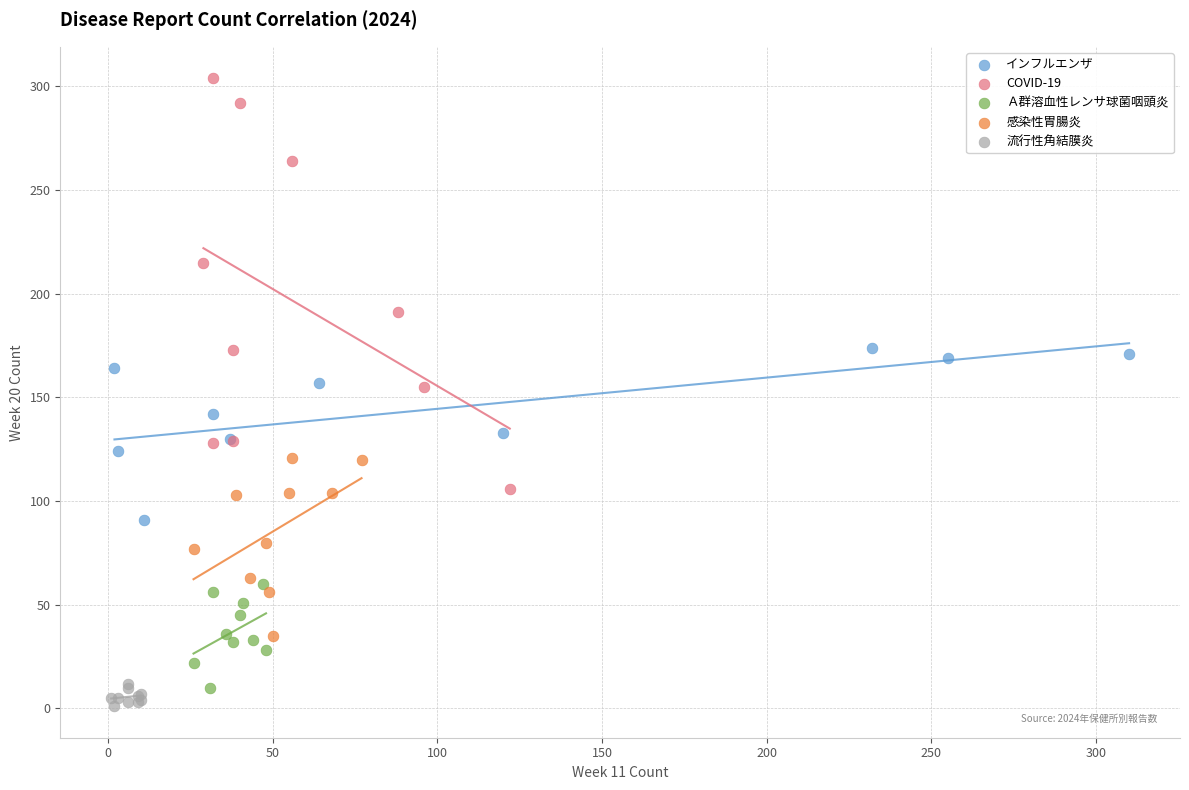

Which series has the widest spread of Y values?

COVID-19